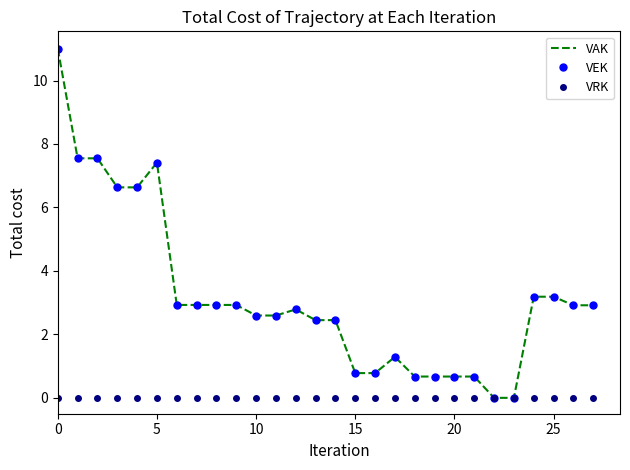

List the series in order of their peak value, lowest first.

VRK, VAK, VEK